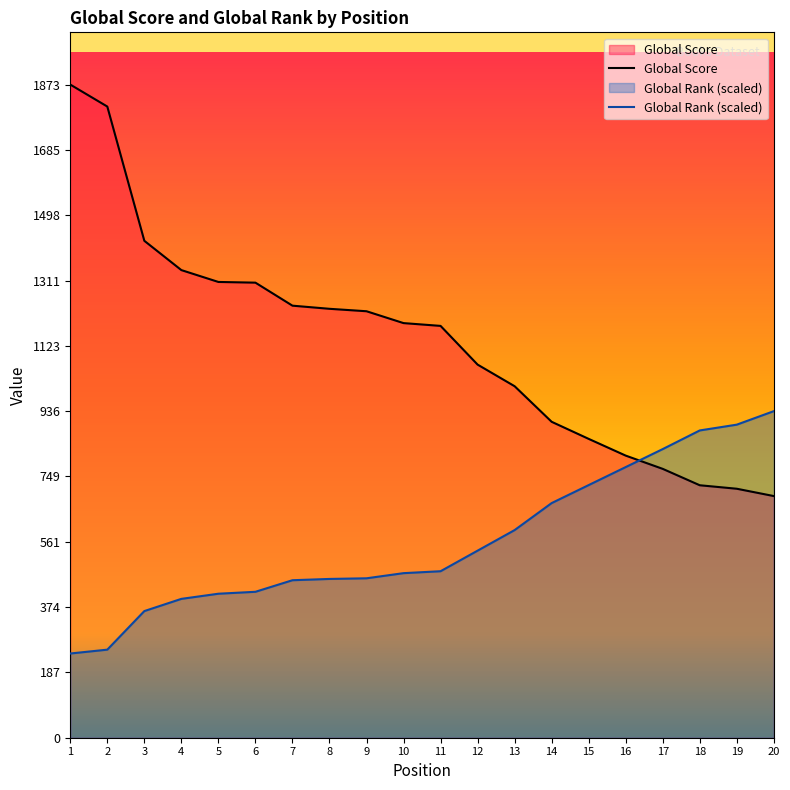

What is the difference between the highest and lowest values at 8?

774.7